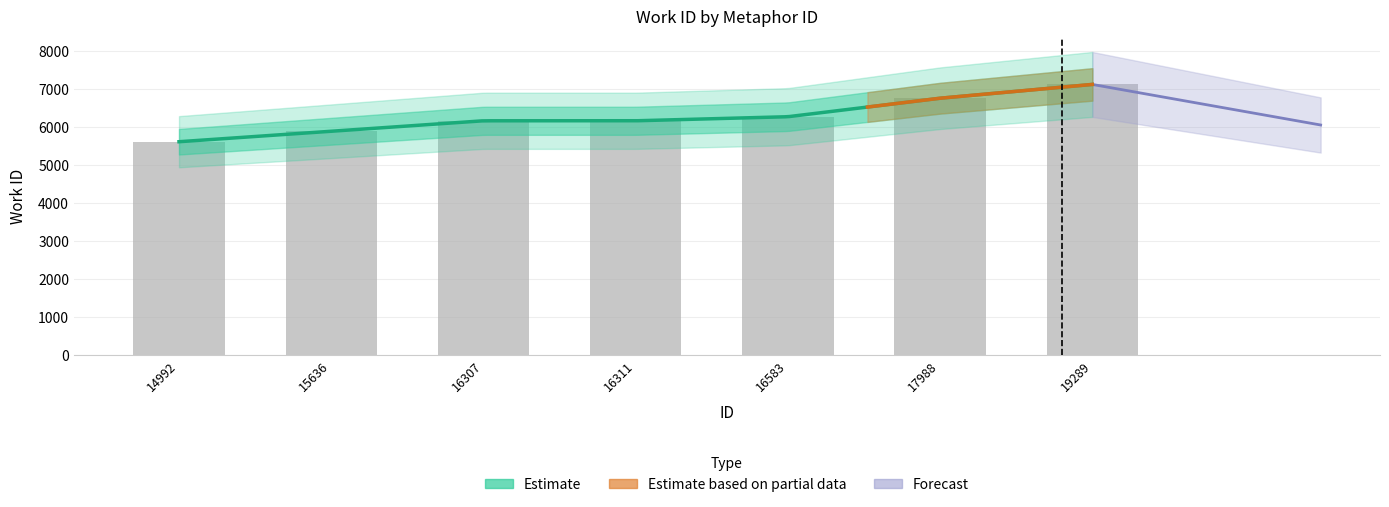

Which has a higher value, 16311 or 17988?

17988